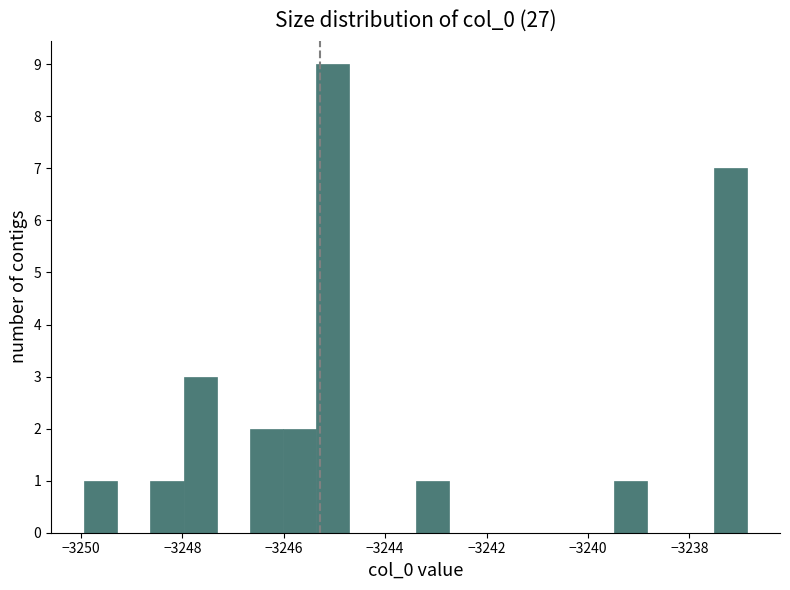

Read against the x-axis, roughly where is the centre of the tallest bar?

-3245.0